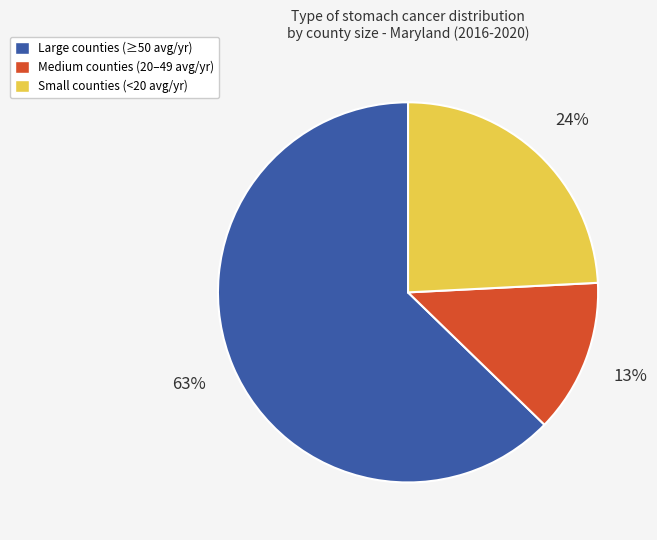

To the nearest percent, what is the difference between the largest and smallest slice percentages?

50%